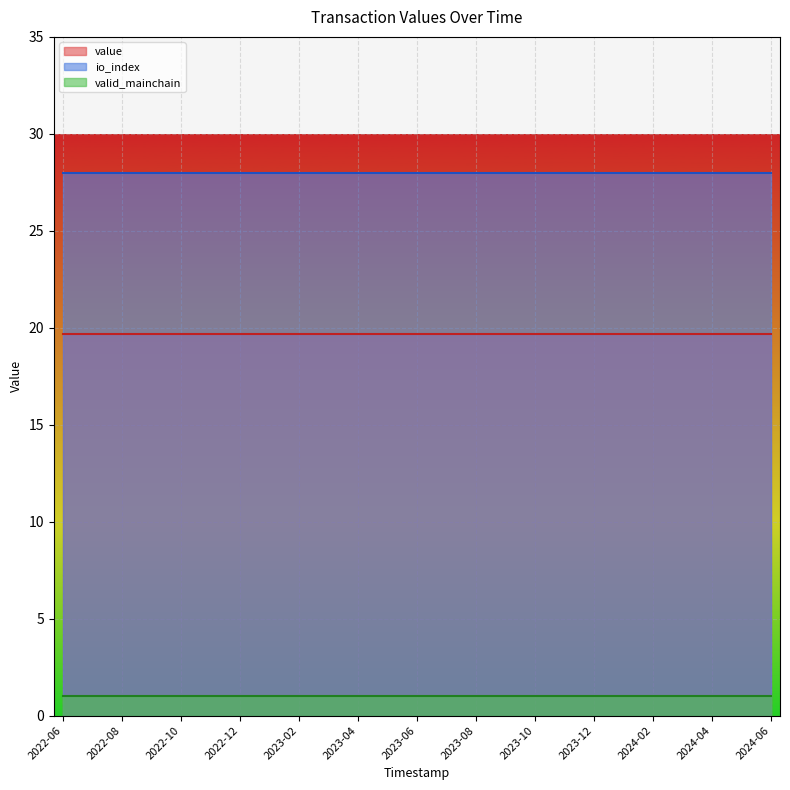

True or false: value and valid_mainchain cross at least once.

False